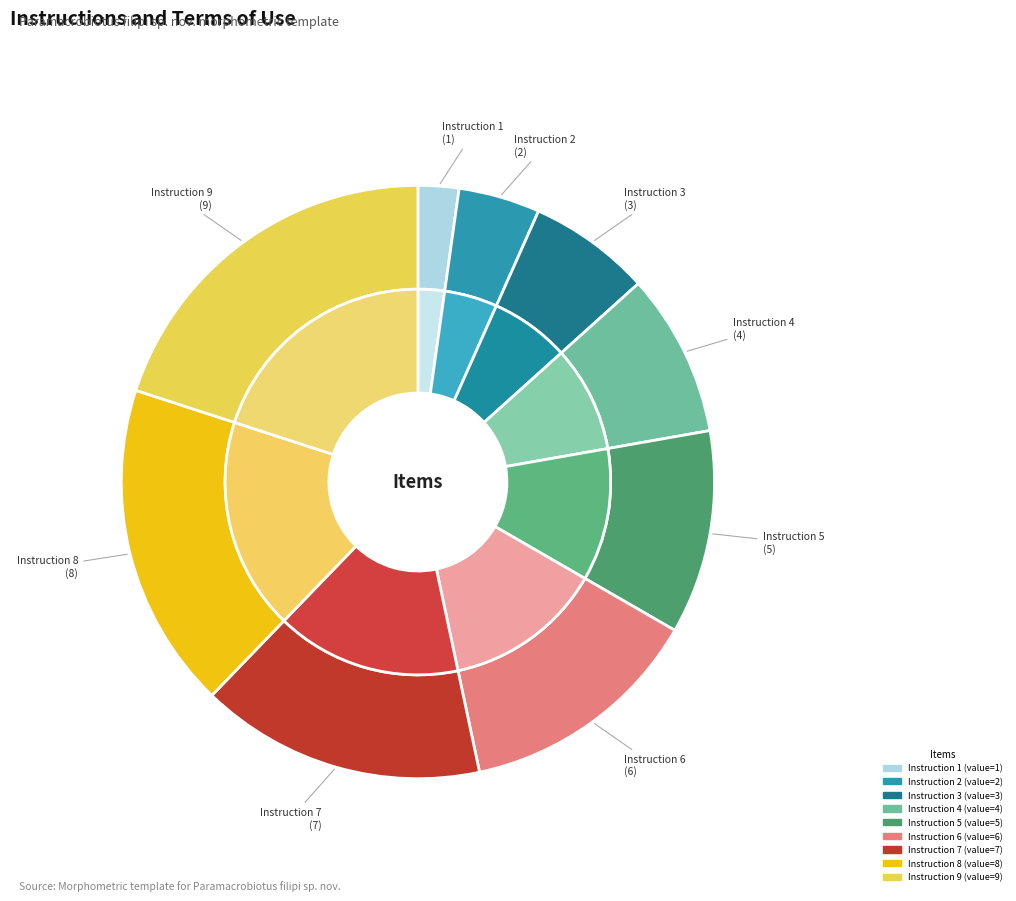

The 7 slice represents 28% of the pie. True or false?

False